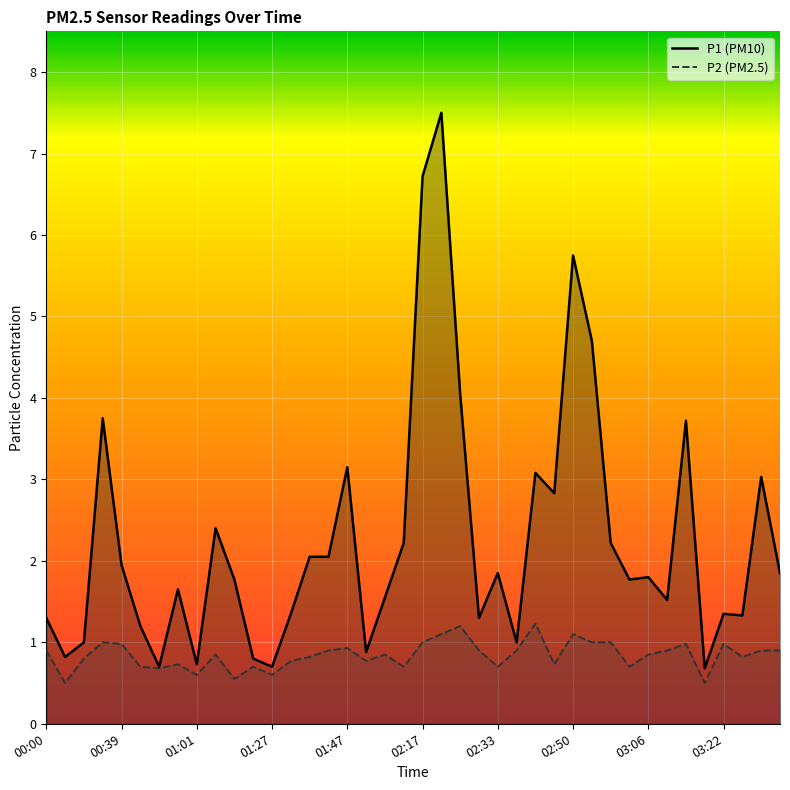

How many lines are shown in the chart?

2